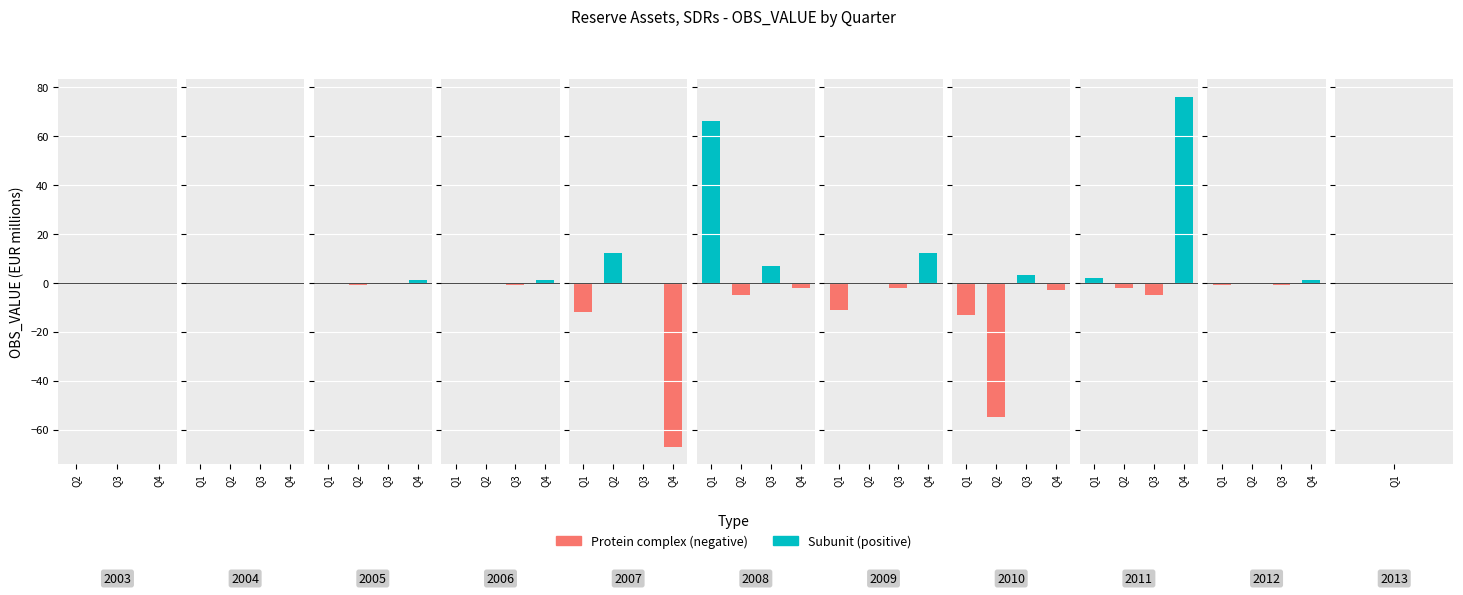

What is the change in value from 2007-Q2 to 2010-Q3?

-9